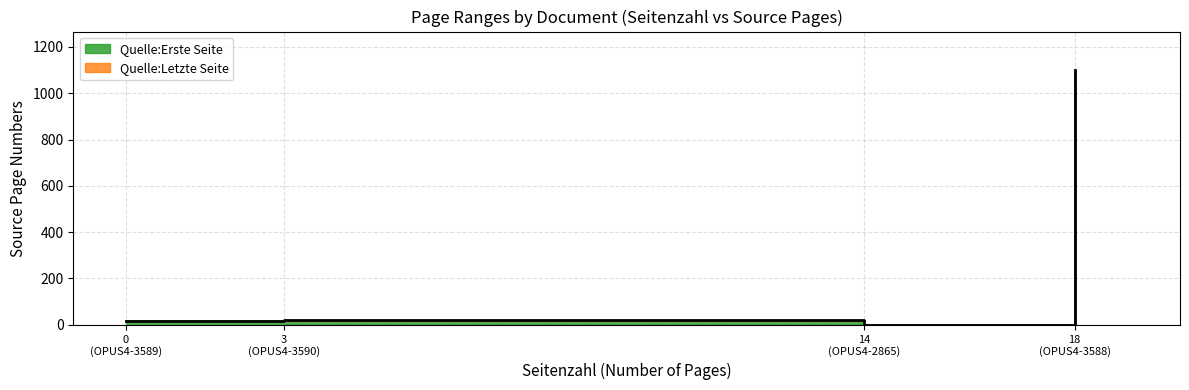

What is the maximum value for Quelle:Letzte Seite?

1101